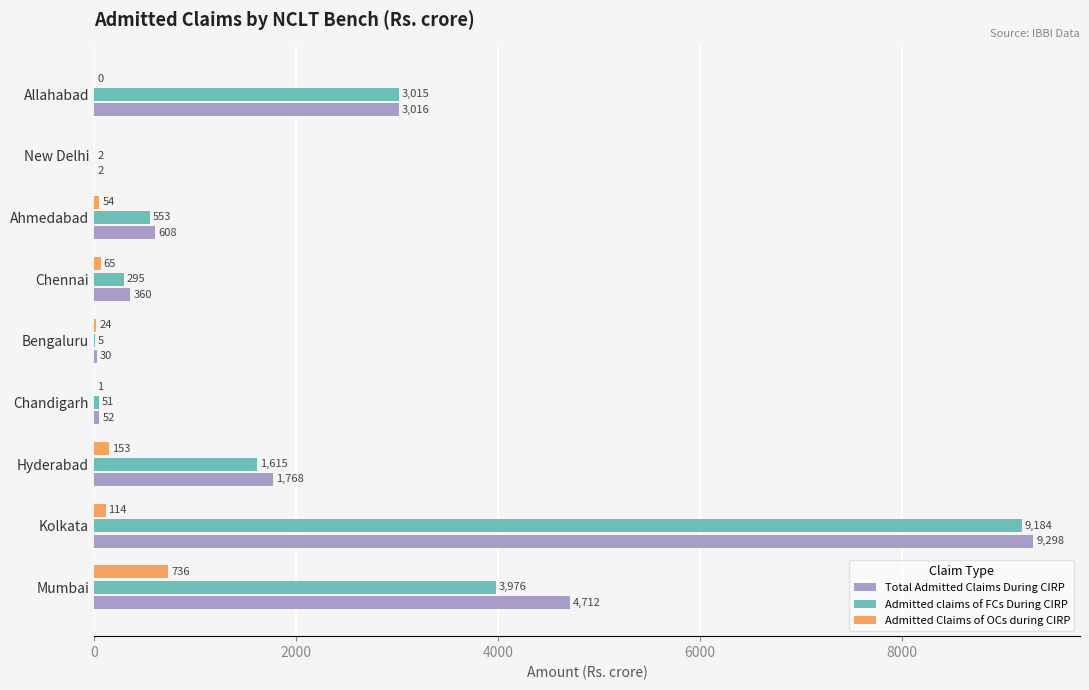

What are all the series names shown in the legend?

Total Admitted Claims During CIRP, Admitted claims of FCs During CIRP, Admitted Claims of OCs during CIRP